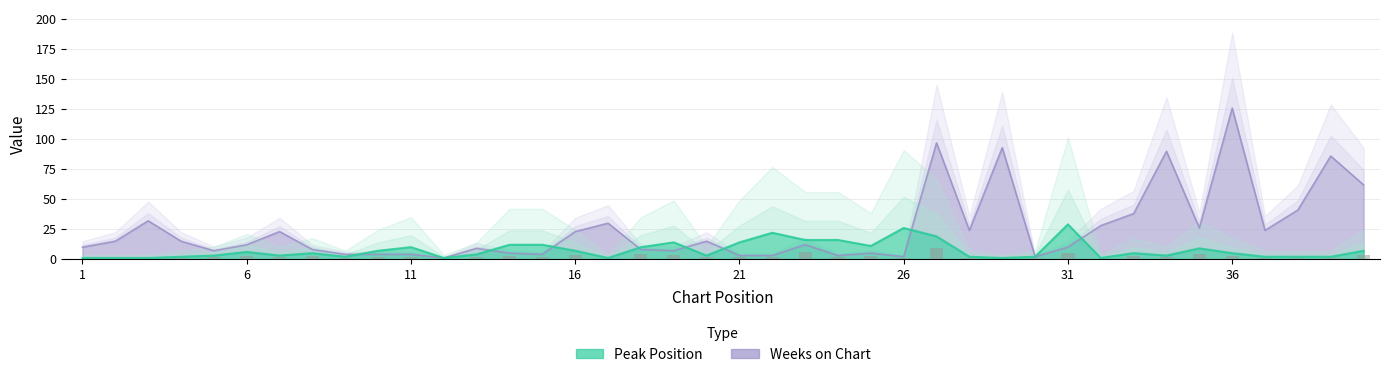

How many data points in Peak Position are less than 5?

19